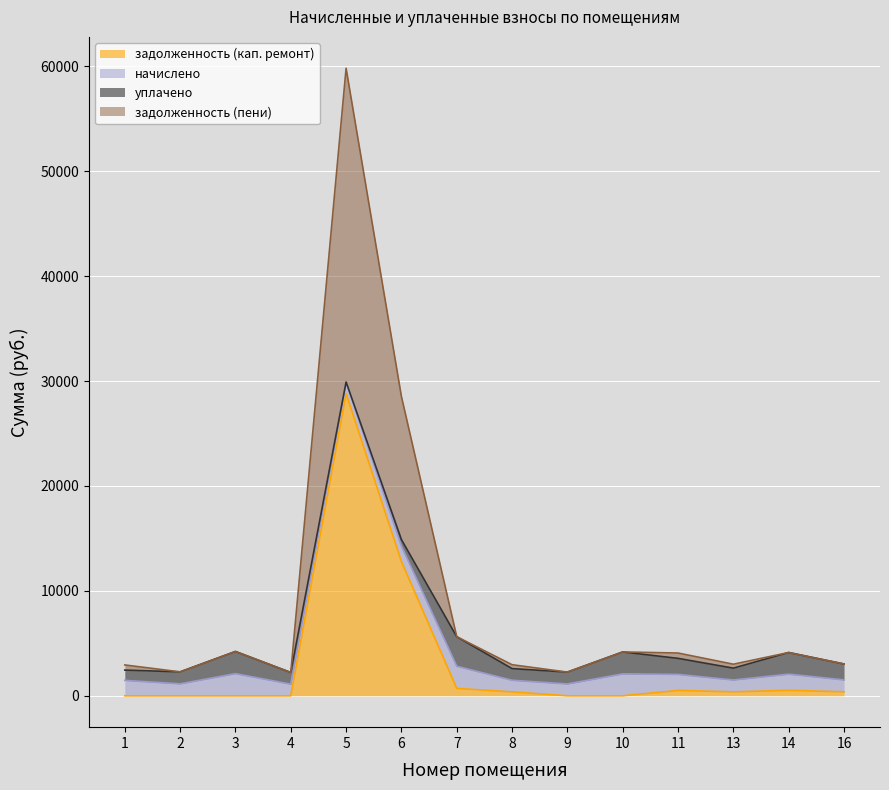

True or false: задолженность (пени) and задолженность (кап. ремонт) cross at least once.

False